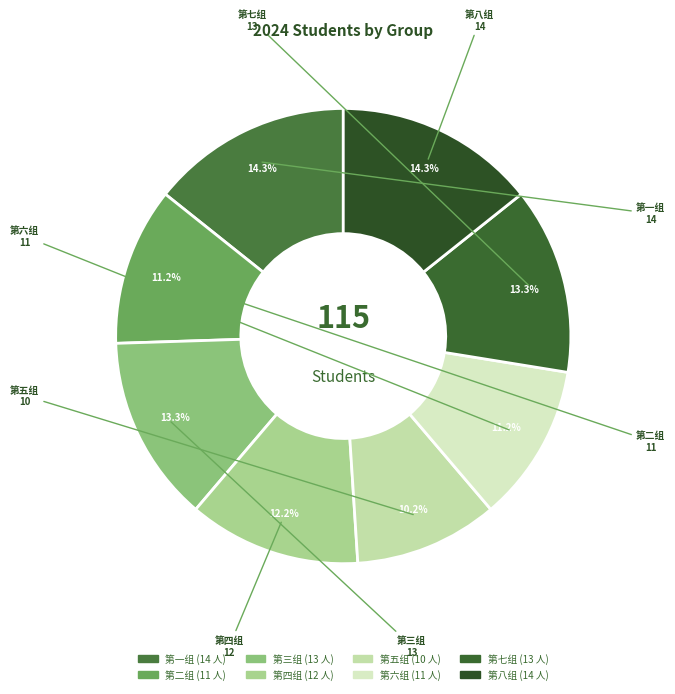

To the nearest percent, what is the average slice percentage?

12%